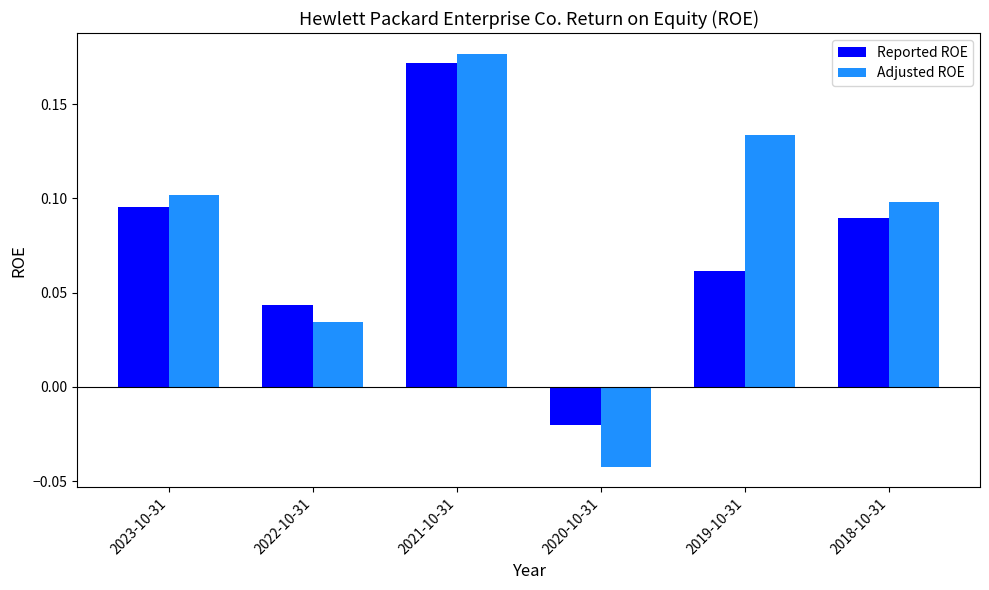

Is the value of Adjusted ROE at 2020-10-31 greater than the value of Reported ROE at 2021-10-31?

No